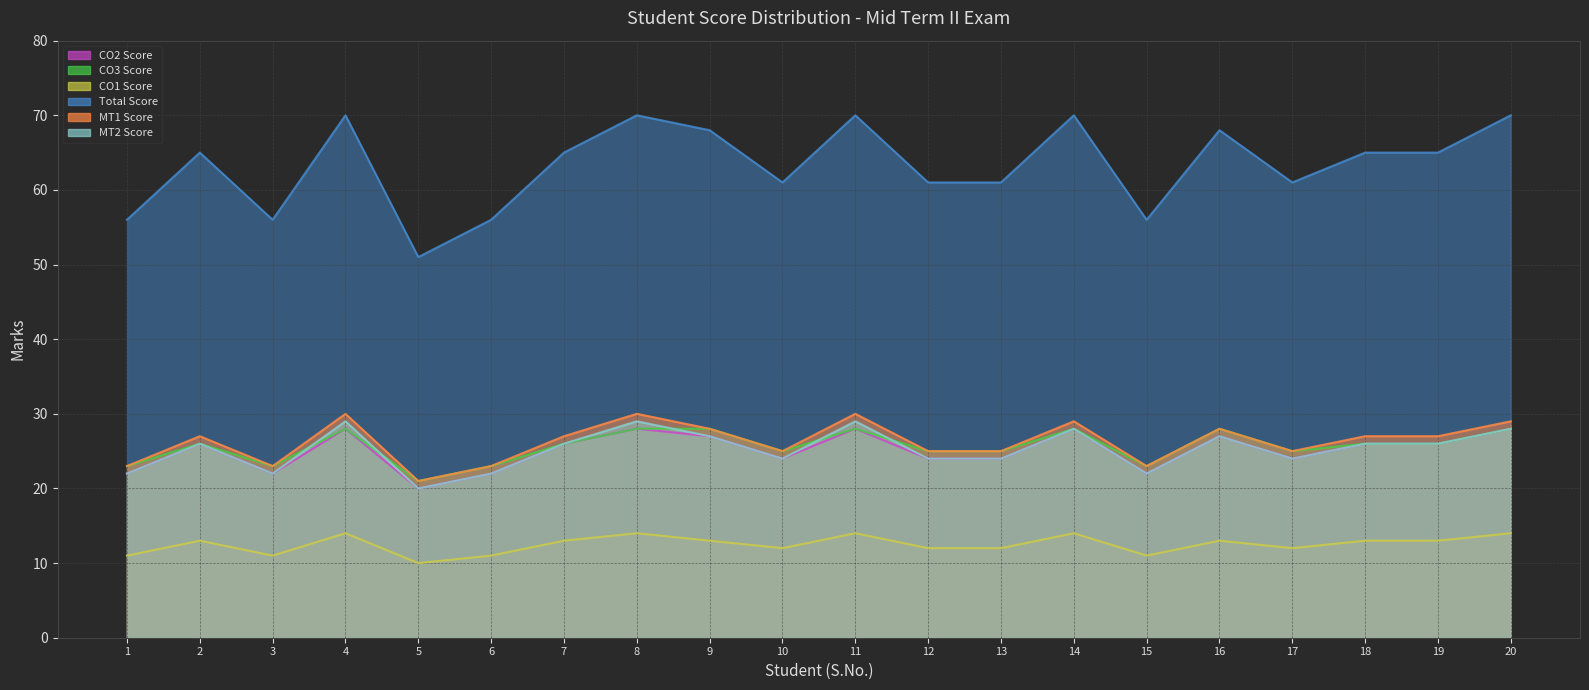

At which category is the sum across all series the highest?

4